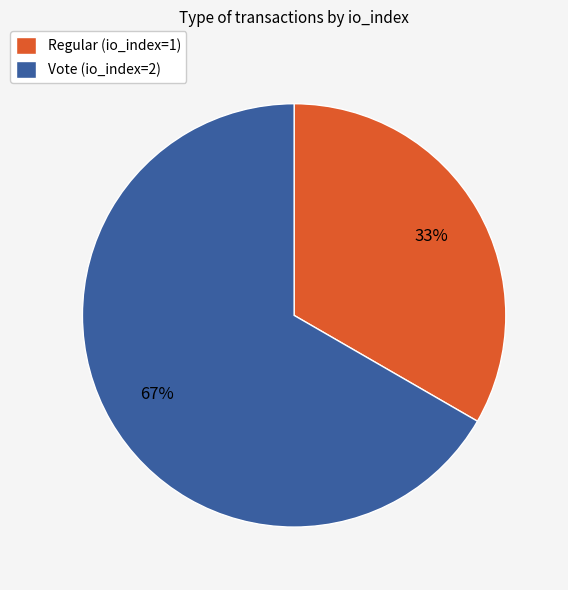

Rank the categories by value from lowest to highest.

Regular (io_index=1), Vote (io_index=2)